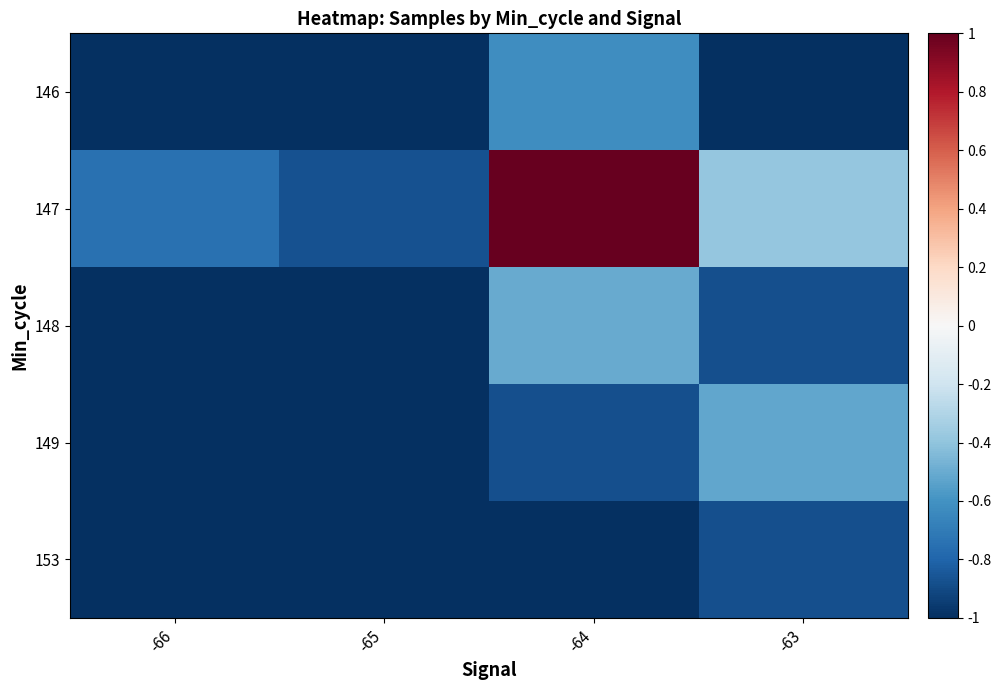

Which series has the largest range (max minus min)?

147